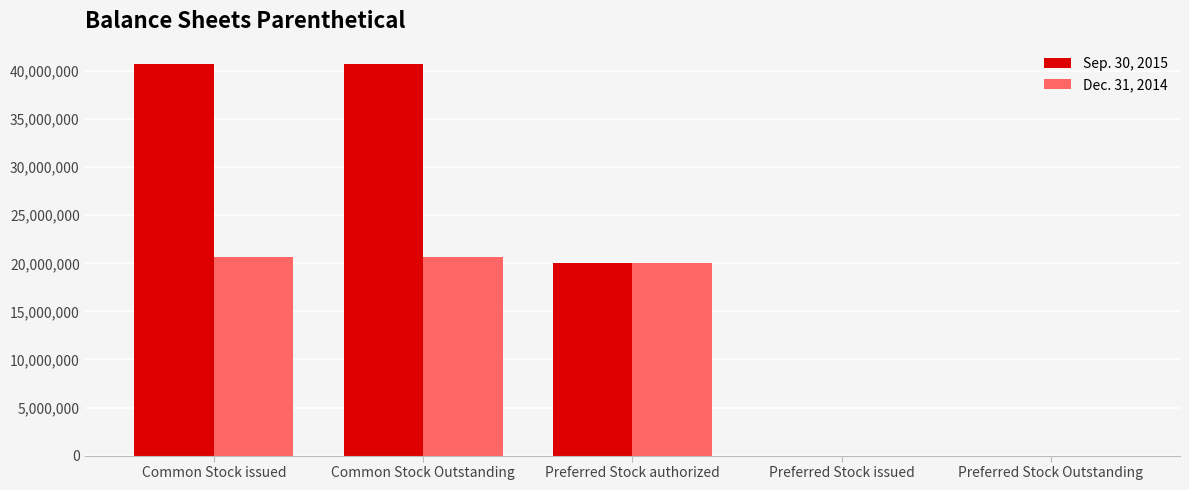

What is the total value across all series at Common Stock Outstanding?

61414000